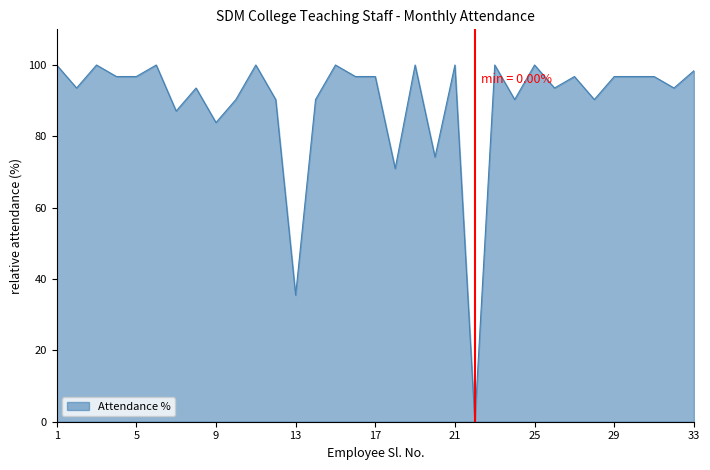

What is the difference between the maximum and minimum values?

100.0